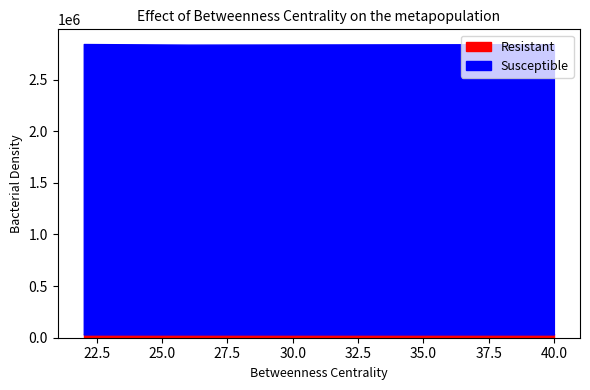

How many lines are shown in the chart?

2